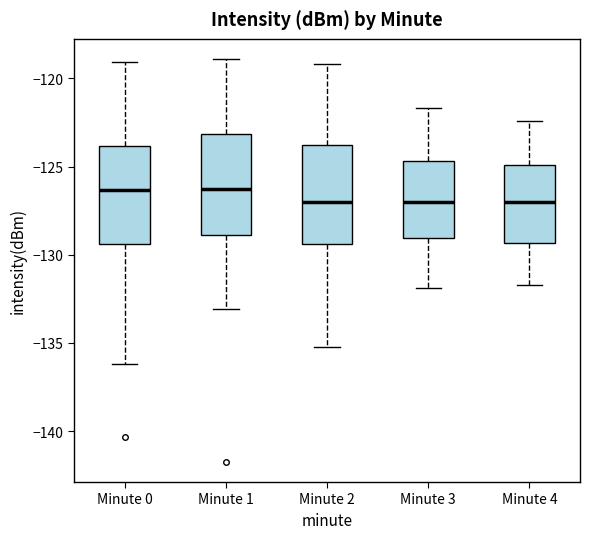

Reading left to right, read every box against the y-axis: the position of its median line, the range the box covers, and the ends of its whiskers. The values are not printed on the chart, so give them approximately, as read against the axis.

Minute 0: median -126.5, box -129.5 to -124.0, whiskers -136.0 to -119.0
Minute 1: median -126.0, box -129.0 to -123.0, whiskers -133.0 to -119.0
Minute 2: median -127.0, box -129.5 to -124.0, whiskers -135.0 to -119.0
Minute 3: median -127.0, box -129.0 to -124.5, whiskers -132.0 to -121.5
Minute 4: median -127.0, box -129.5 to -125.0, whiskers -131.5 to -122.5